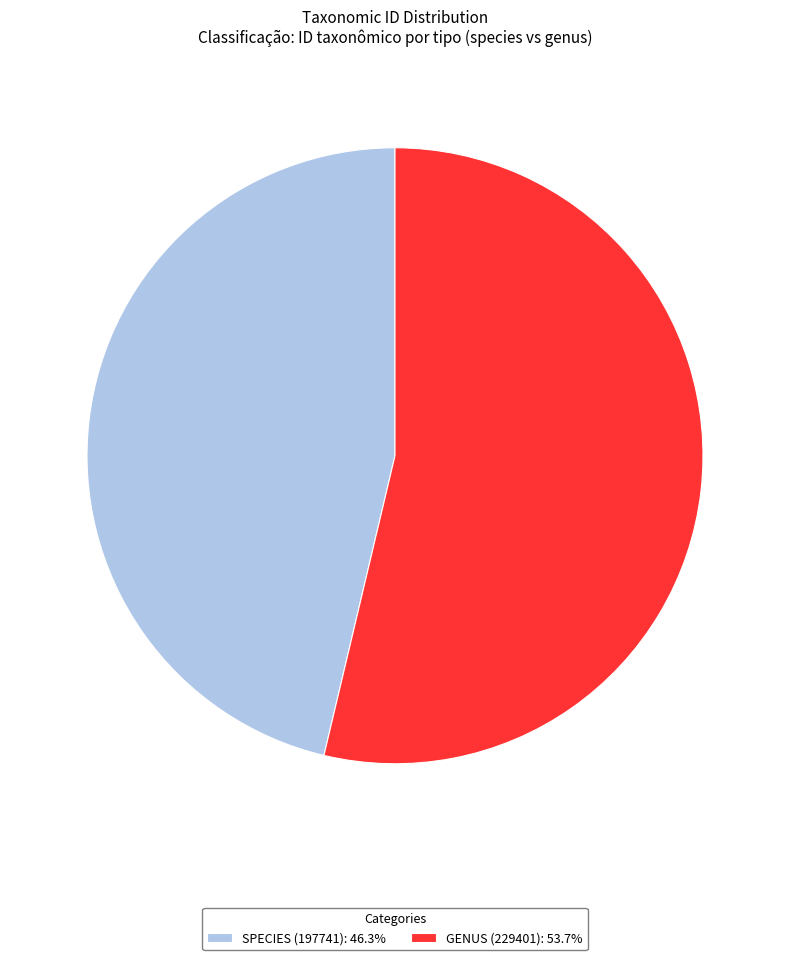

How many segments does this pie chart have?

2